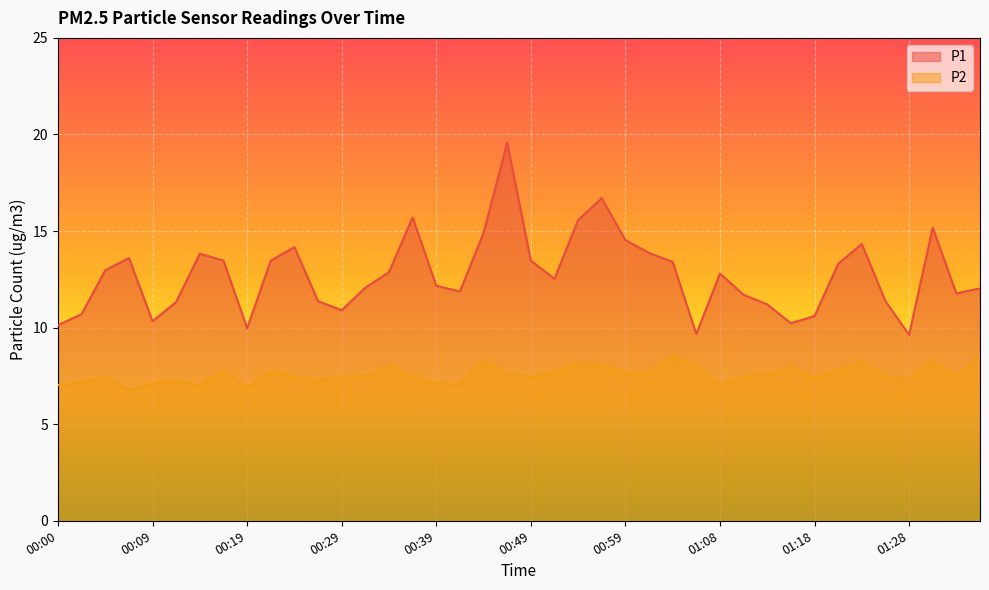

True or false: P2 has more than 1 points higher than both neighbors.

True